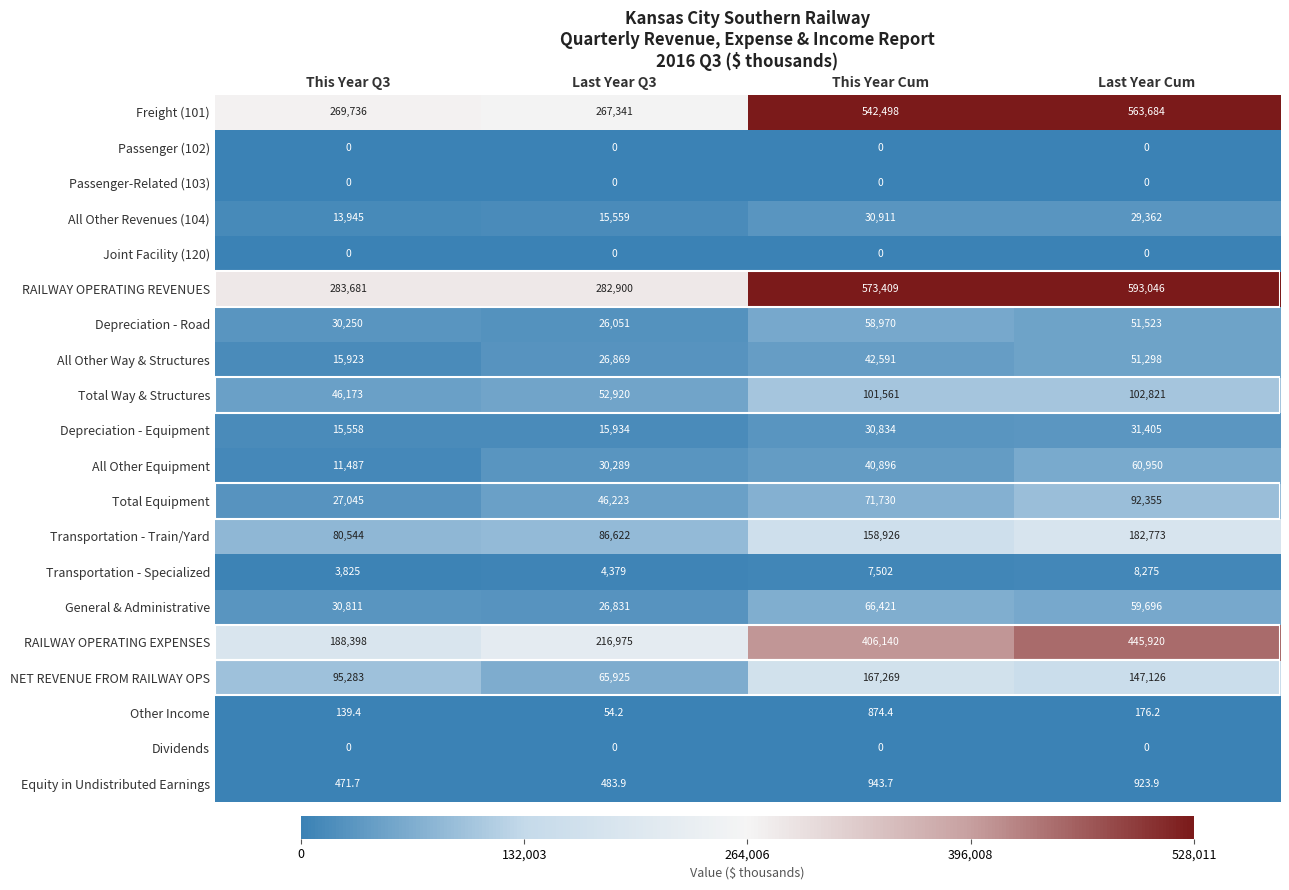

Count the number of categories in the chart.

4